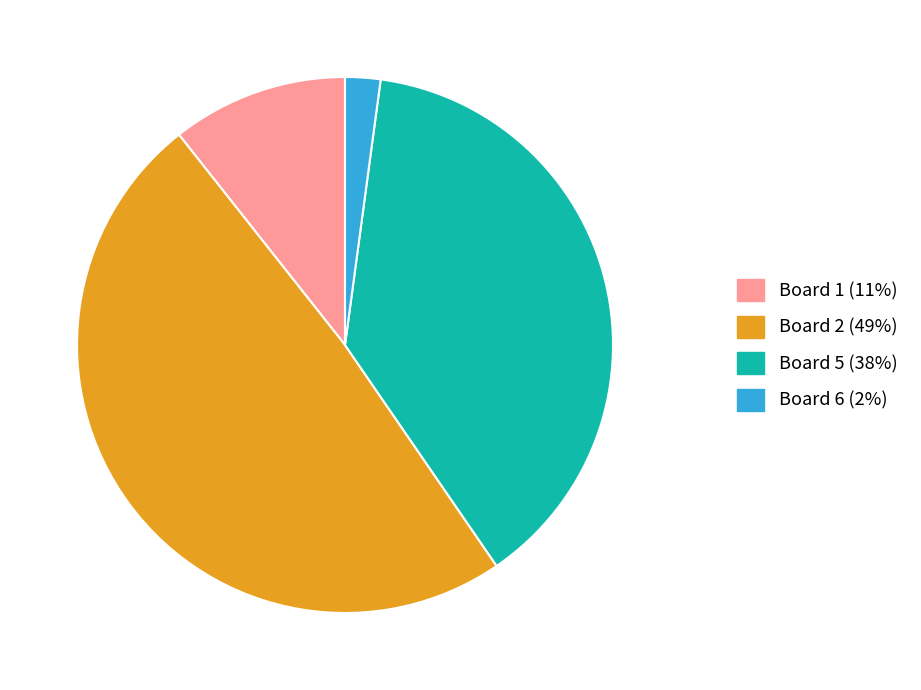

How many segments does this pie chart have?

4